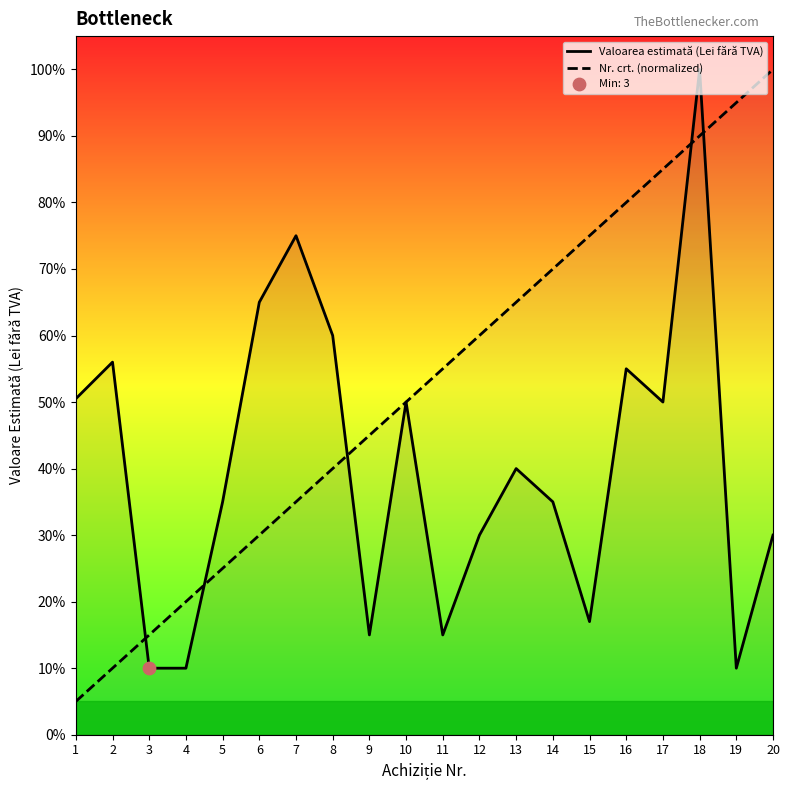

At which category is the sum across all series the highest?

18